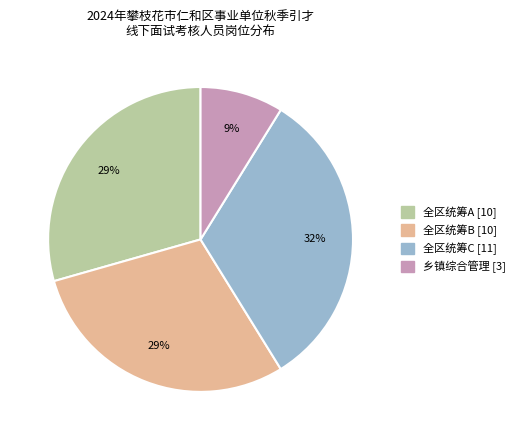

The 全区统筹C slice represents 32% of the pie. True or false?

True